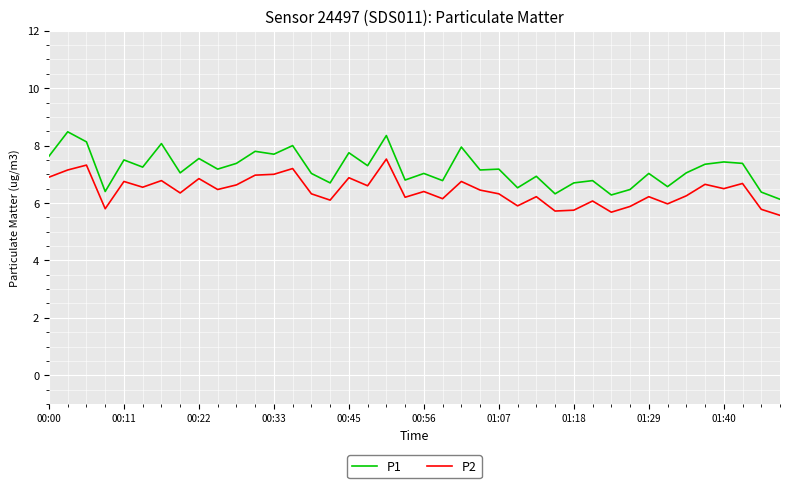

What is the difference between the maximum and minimum values in the P2 series?

2.0